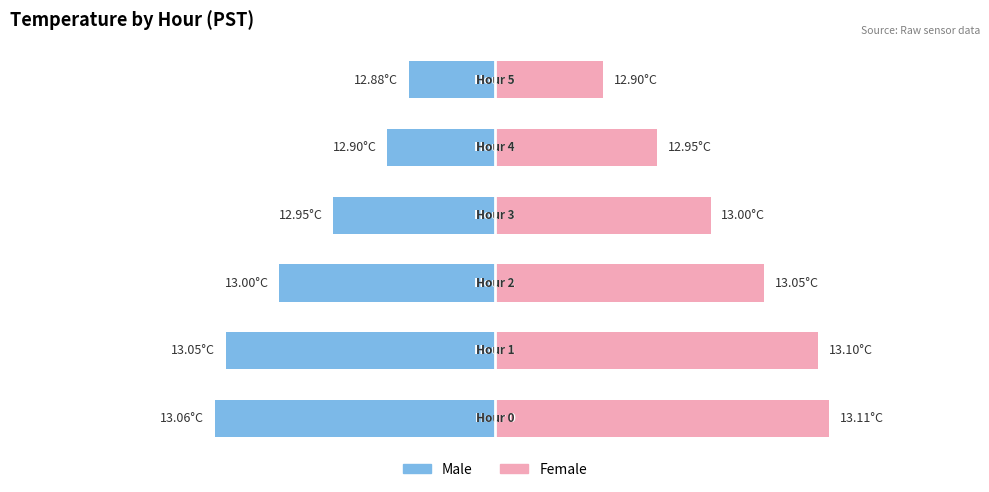

The Male series shows -0.4 at 1. True or false?

False